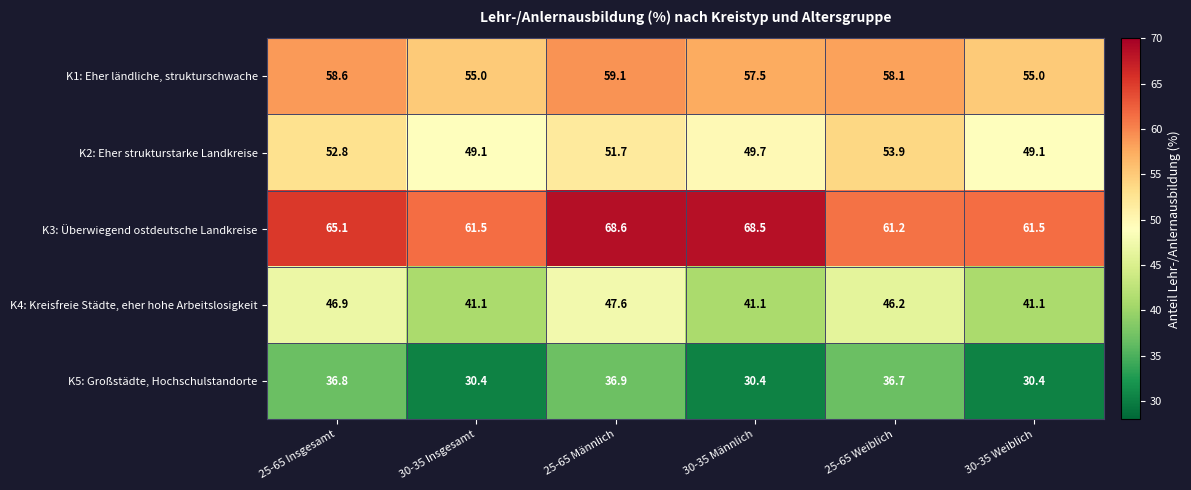

How many series are shown in this chart?

5